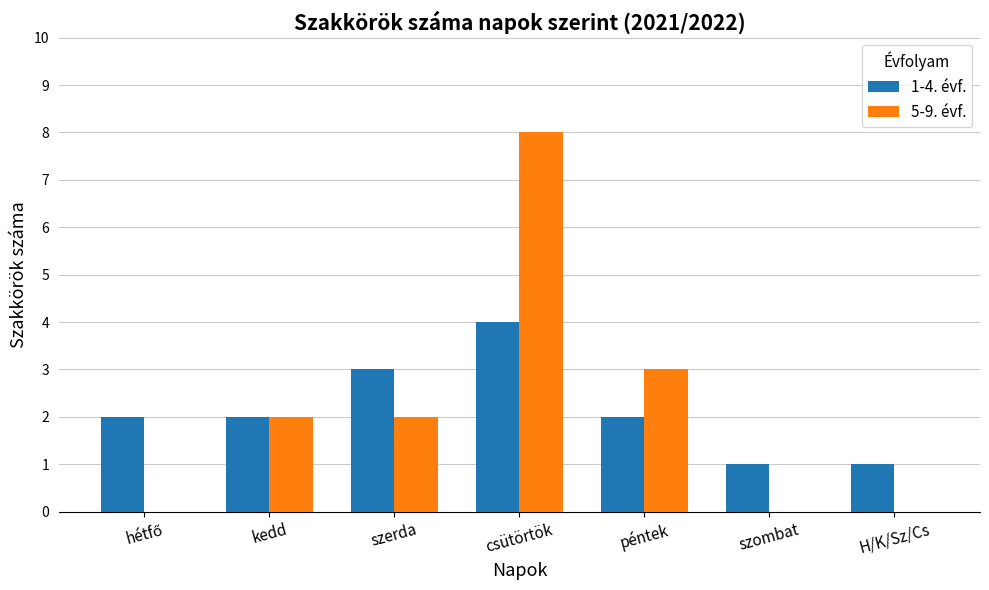

What is the sum of the 1-4. évf. values at péntek and kedd?

4